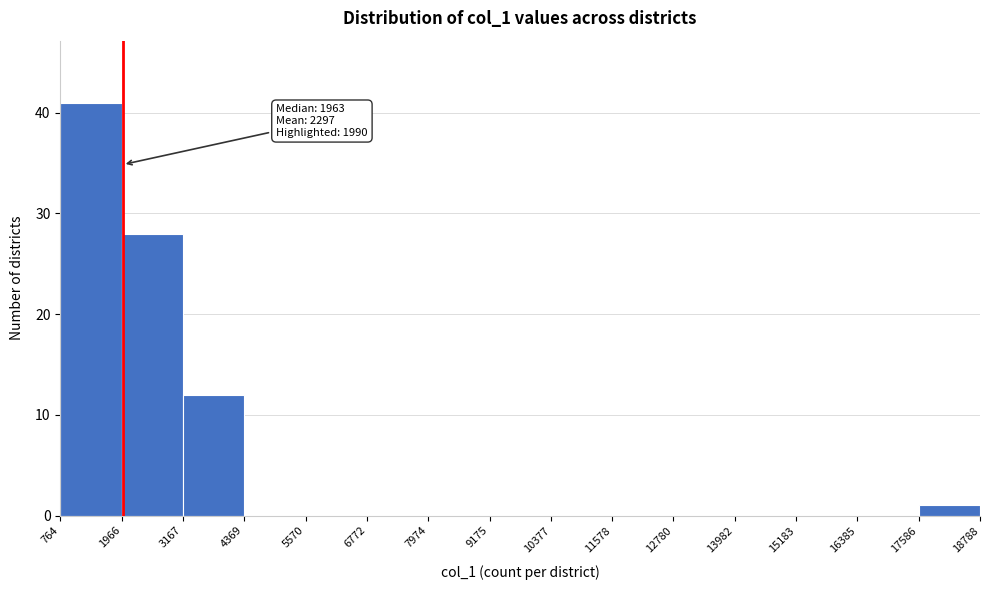

Which range on the x-axis has the tallest bar?

764 to 1966